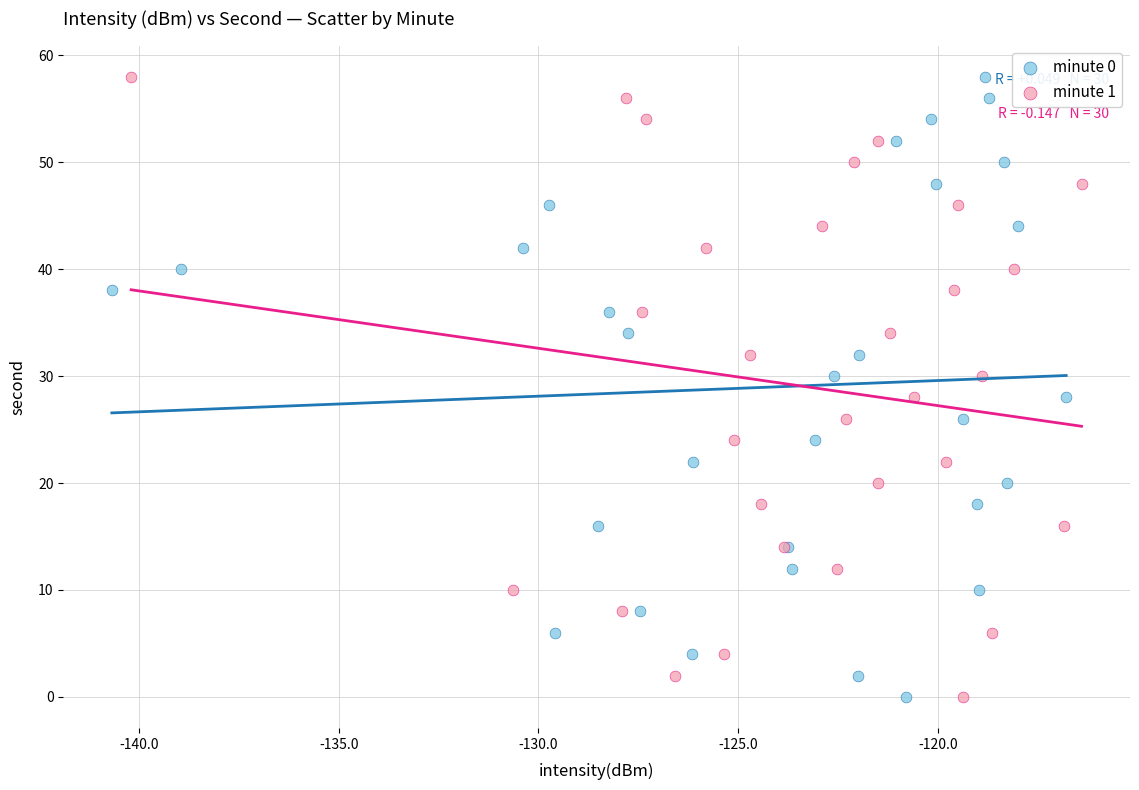

What are all the series names shown in the legend?

minute 0, minute 1